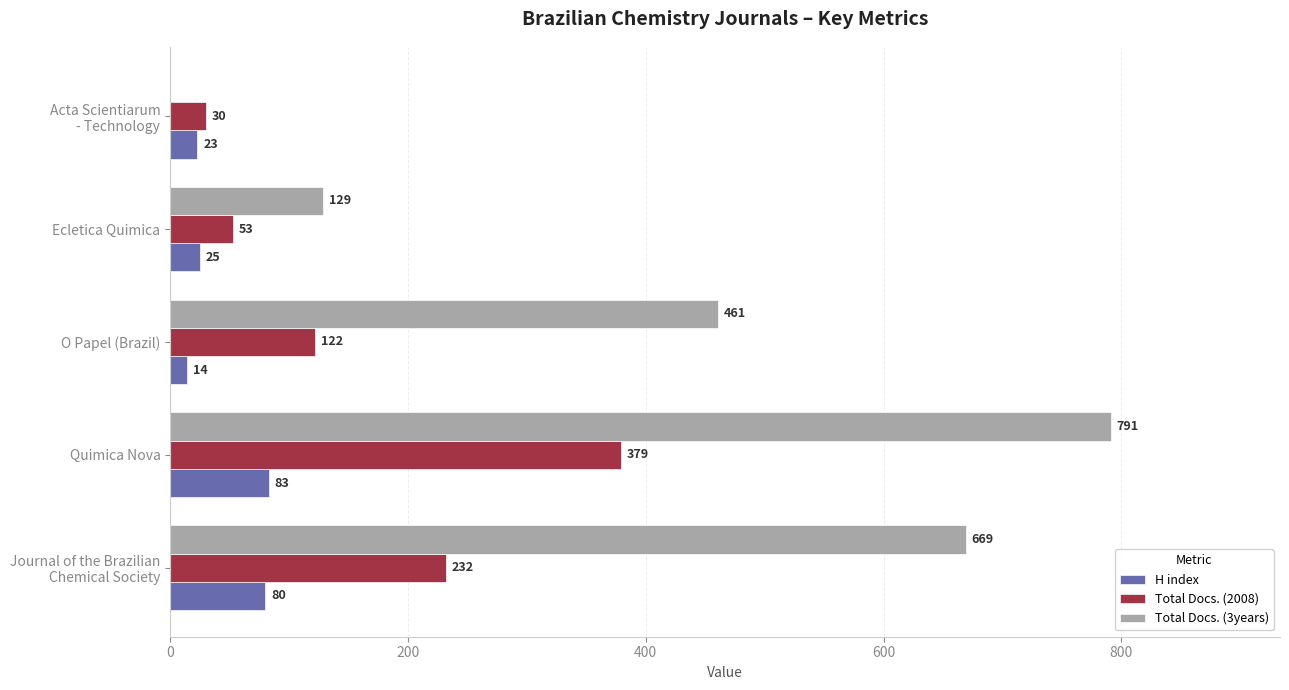

At which category is the sum across all series the highest?

Quimica Nova